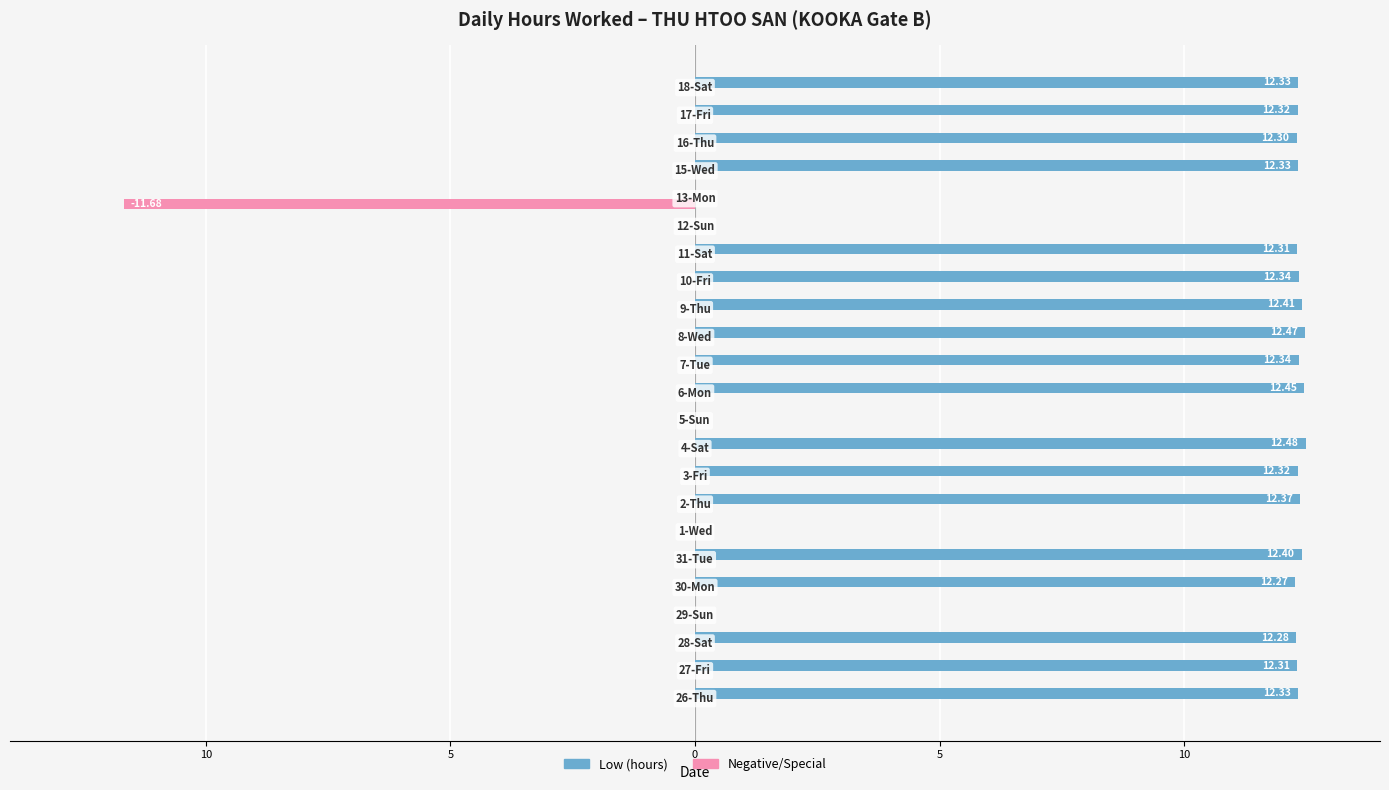

What are all the series names shown in the legend?

Low (hours), Negative/Special